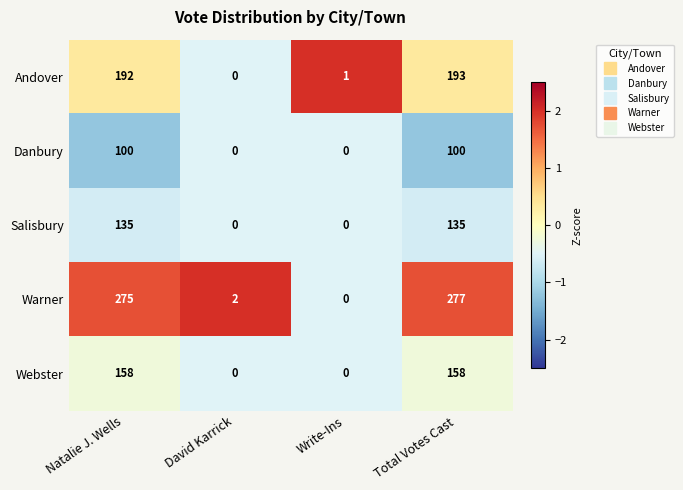

Reading left to right, what are all the values shown in this chart?

Andover: Natalie J. Wells=192	David Karrick=0	Write-Ins=1	Total Votes Cast=193
Danbury: Natalie J. Wells=100	David Karrick=0	Write-Ins=0	Total Votes Cast=100
Salisbury: Natalie J. Wells=135	David Karrick=0	Write-Ins=0	Total Votes Cast=135
Warner: Natalie J. Wells=275	David Karrick=2	Write-Ins=0	Total Votes Cast=277
Webster: Natalie J. Wells=158	David Karrick=0	Write-Ins=0	Total Votes Cast=158